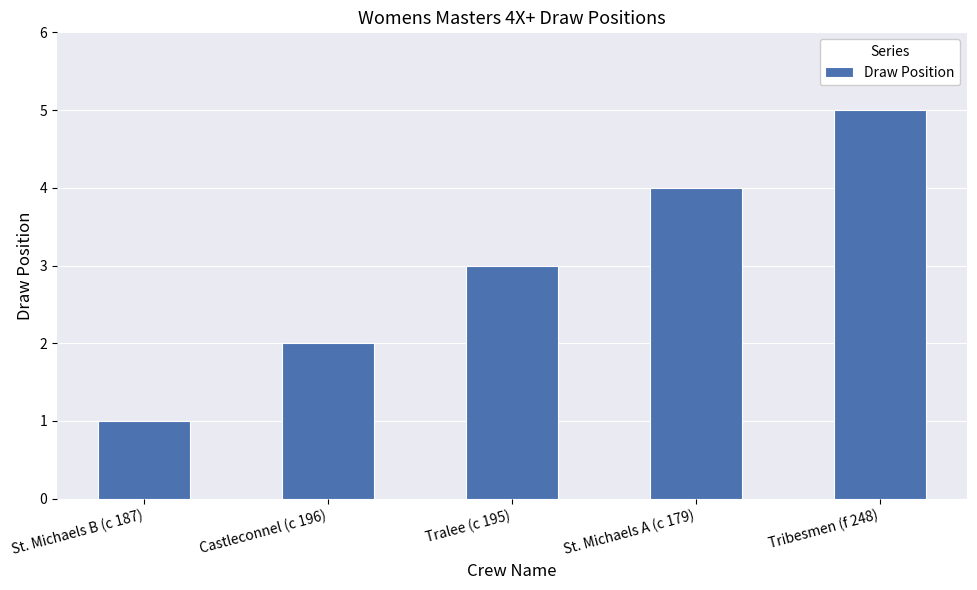

Are the bars grouped side by side (vs. stacked)?

No